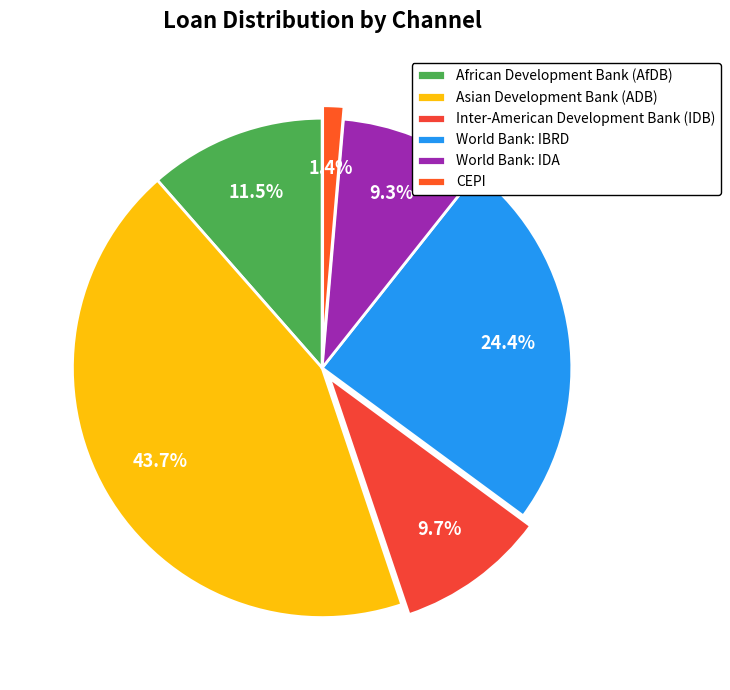

To the nearest percent, what is the difference between the African Development Bank (AfDB) and Inter-American Development Bank (IDB) slice percentages?

2%